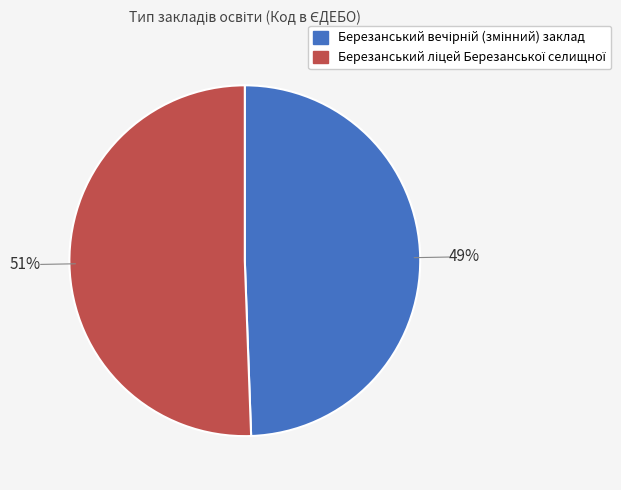

To the nearest percent, what is the average slice percentage?

50%